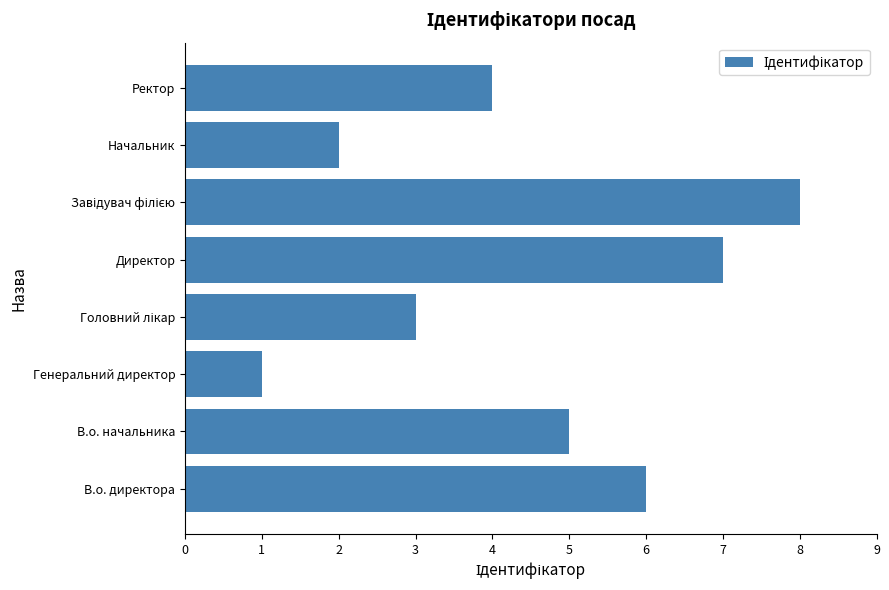

What is the difference between the maximum and second lowest values?

6